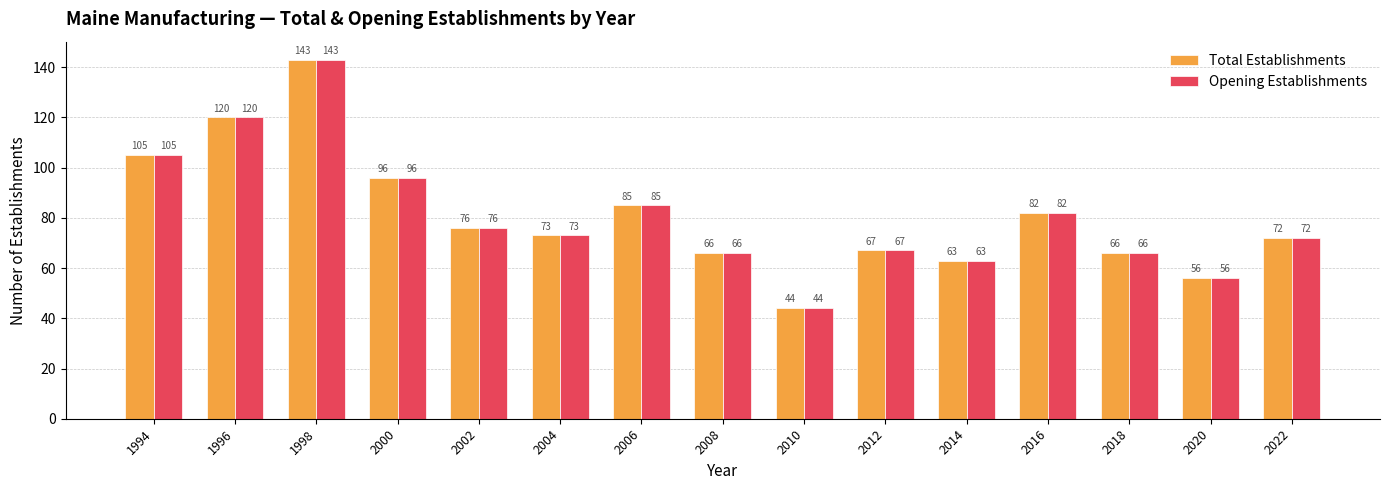

At which category does the chart reach its peak across all series?

1998